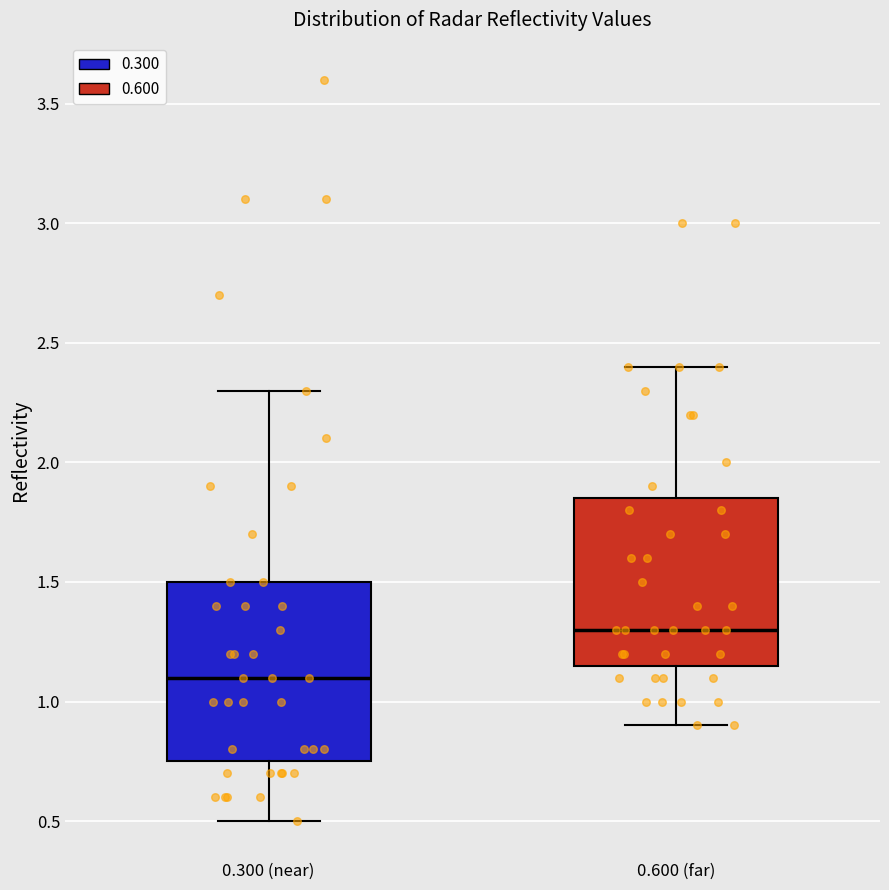

Where is the lower edge of the box for 0.300 (near) on the y-axis? The values are not printed on the chart, so give them approximately, as read against the axis.

0.75